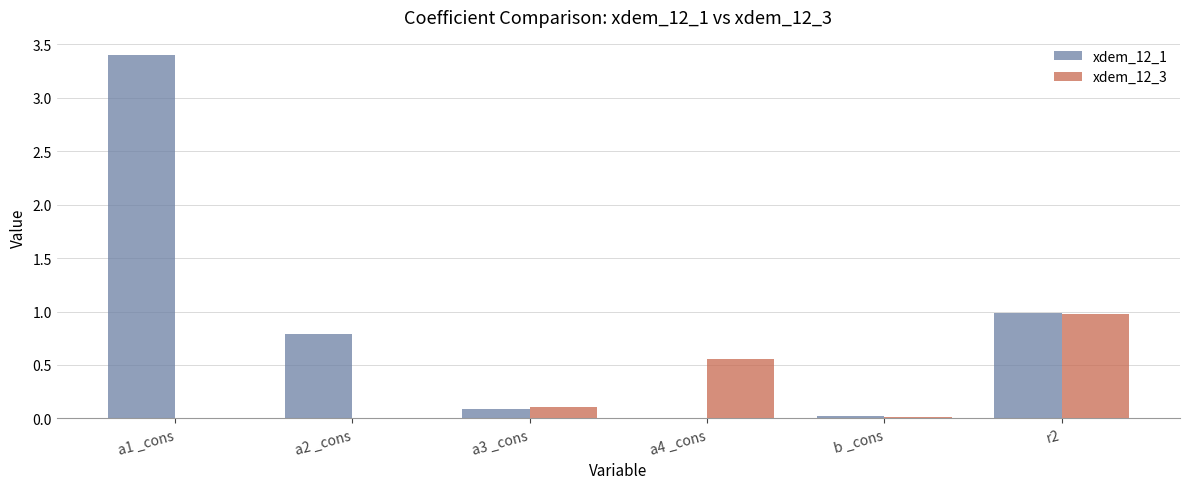

At which category does the chart reach its peak across all series?

a1 _cons